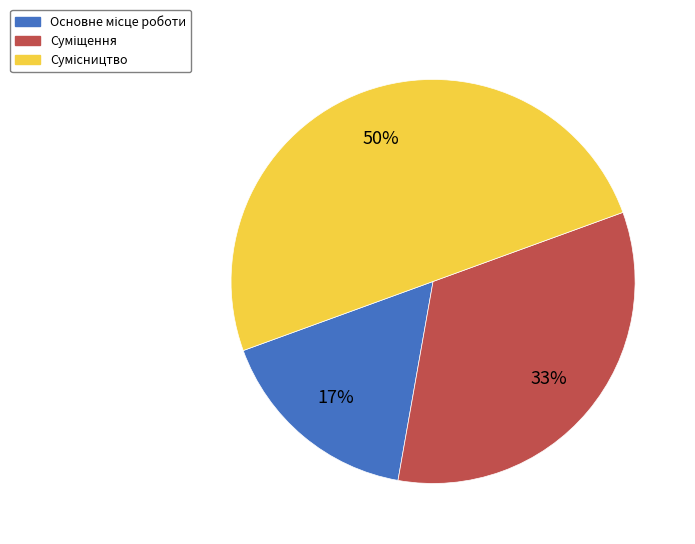

To the nearest percent, what is the difference between the largest and smallest slice percentages?

33%